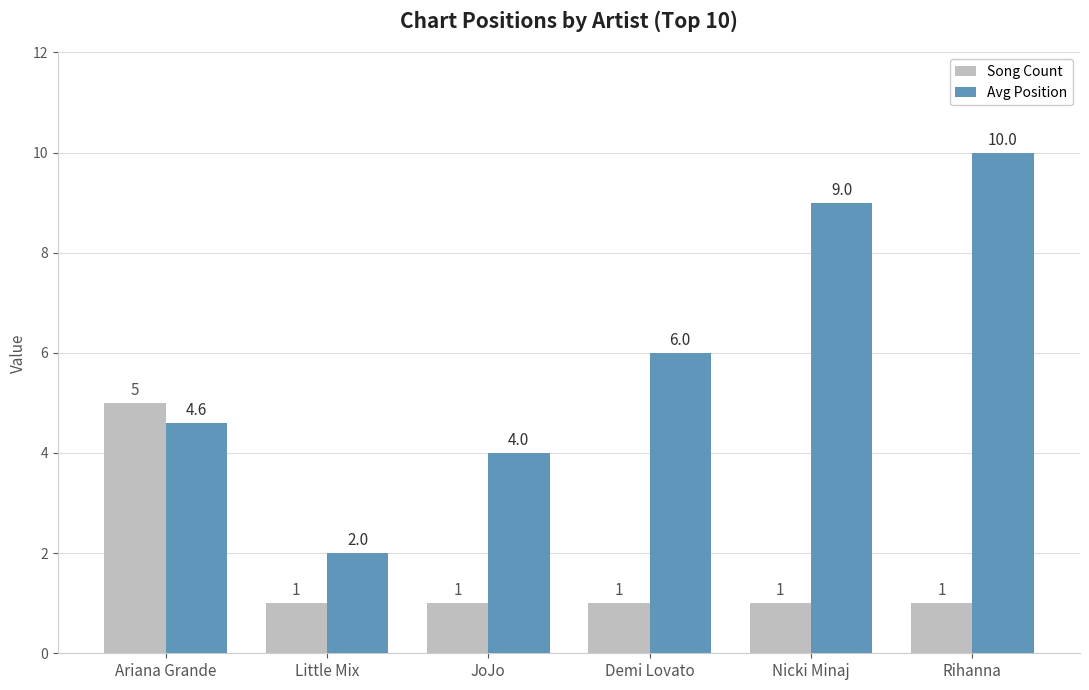

The value of Avg Position at Demi Lovato is 6.0. True or false?

True